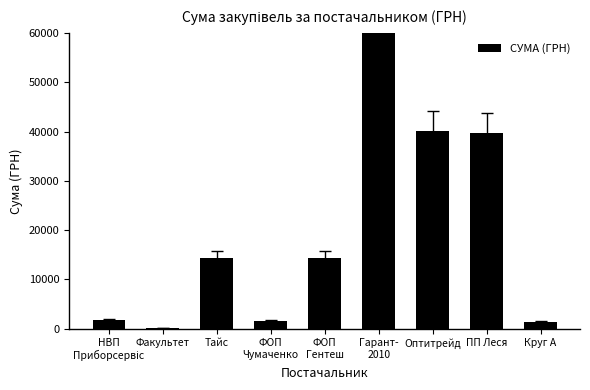

True or false: the data shows 1768.6 at НВП
Приборсервіс.

True